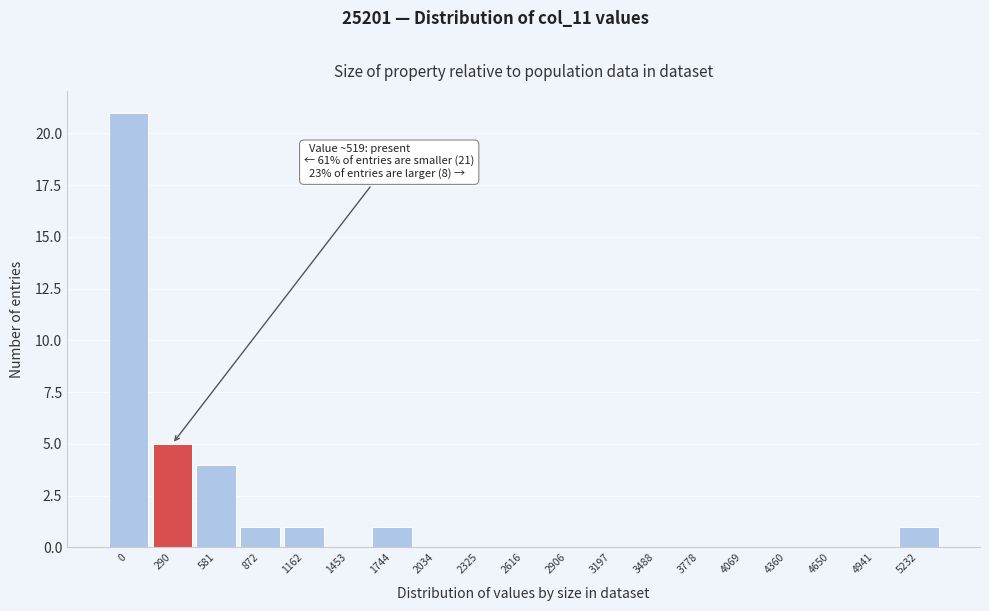

Reading right to left, transcribe all the data shown in this chart.

5232=1	4941=0	4650=0	4360=0	4069=0	3778=0	3488=0	3197=0	2906=0	2616=0	2325=0	2034=0	1744=1	1453=0	1162=1	872=1	581=4	290=5	0=21